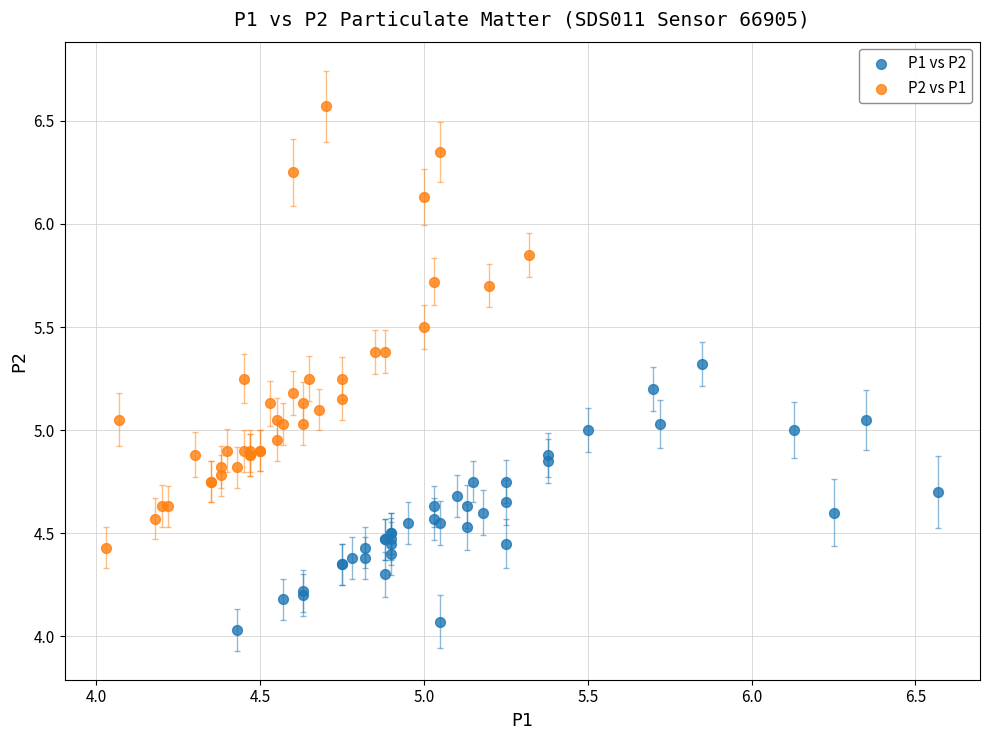

Which series reaches the minimum Y coordinate?

P1 vs P2